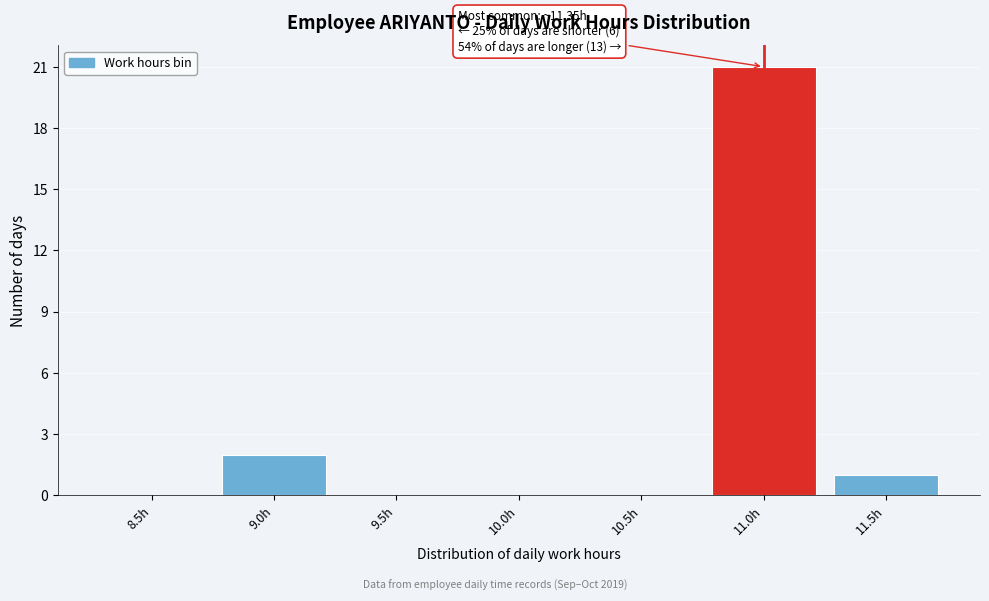

Reading left to right, transcribe all the data shown in this chart.

8.5h=0	9.0h=2	9.5h=0	10.0h=0	10.5h=0	11.0h=21	11.5h=1